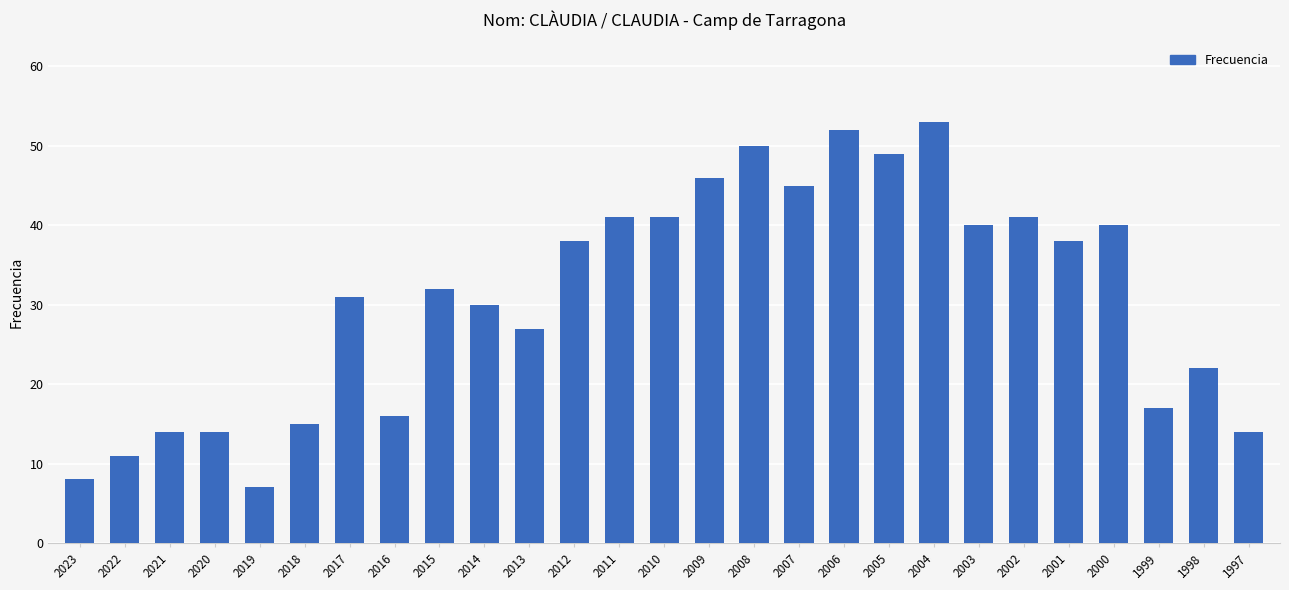

How many data points are less than 32?

13